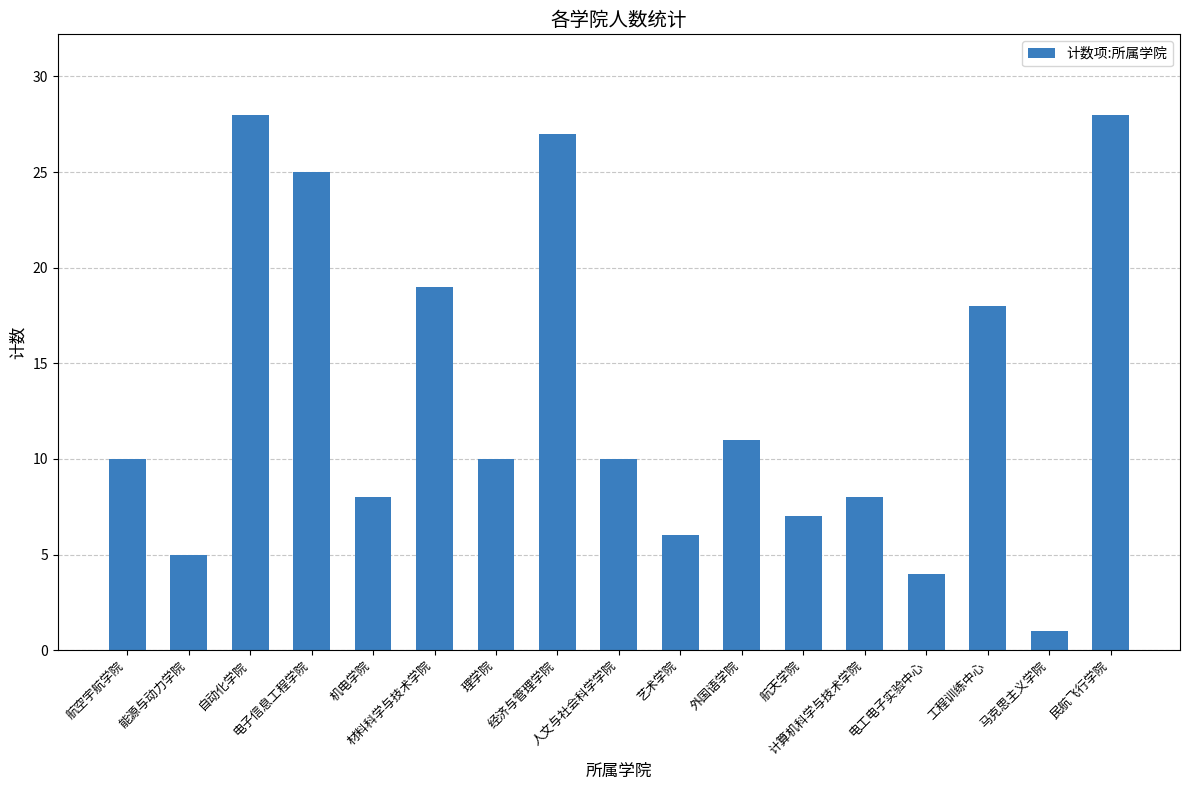

What is the sum of all values?

225